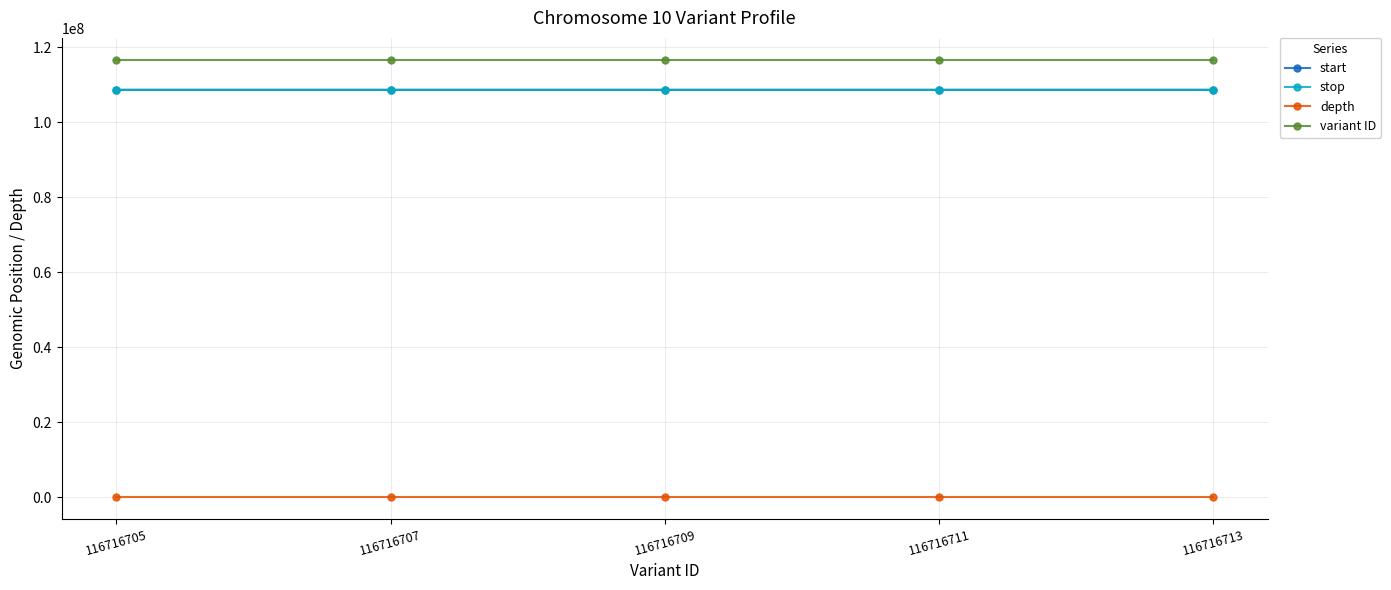

The value of variant ID at 116716713 is 116716713. True or false?

True